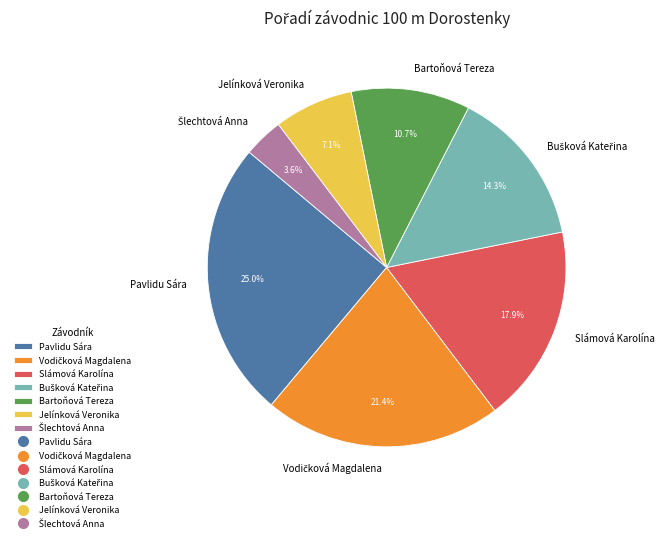

Is Bartoňová Tereza the majority of the pie?

No